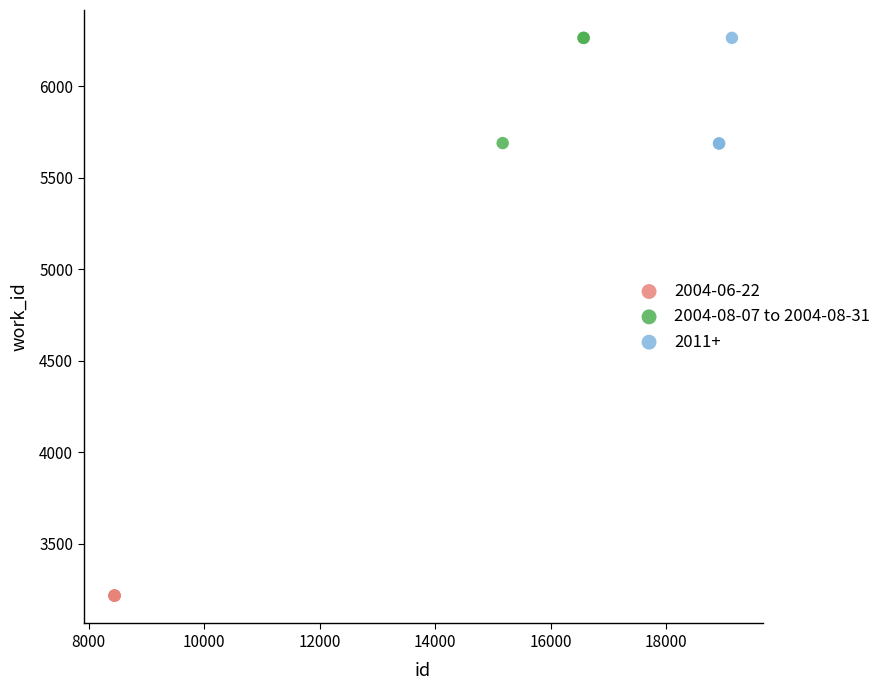

Which series reaches the minimum Y coordinate?

2004-06-22